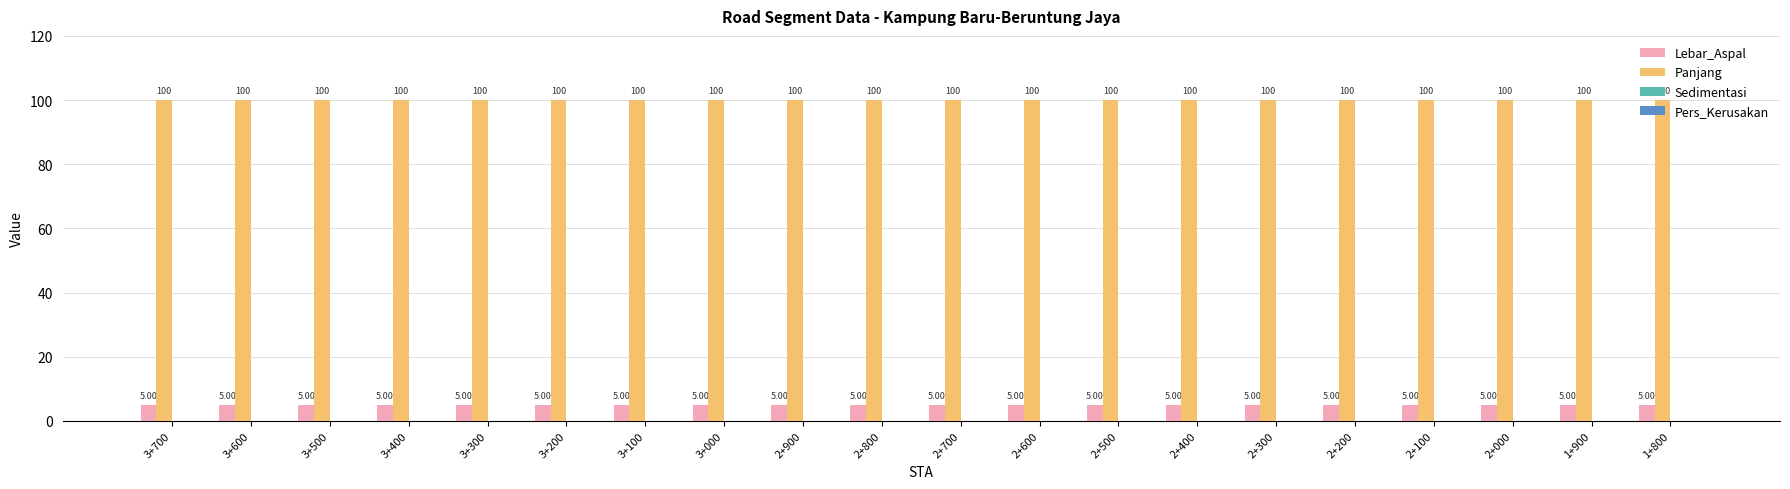

Which series has the largest total across all categories?

Panjang